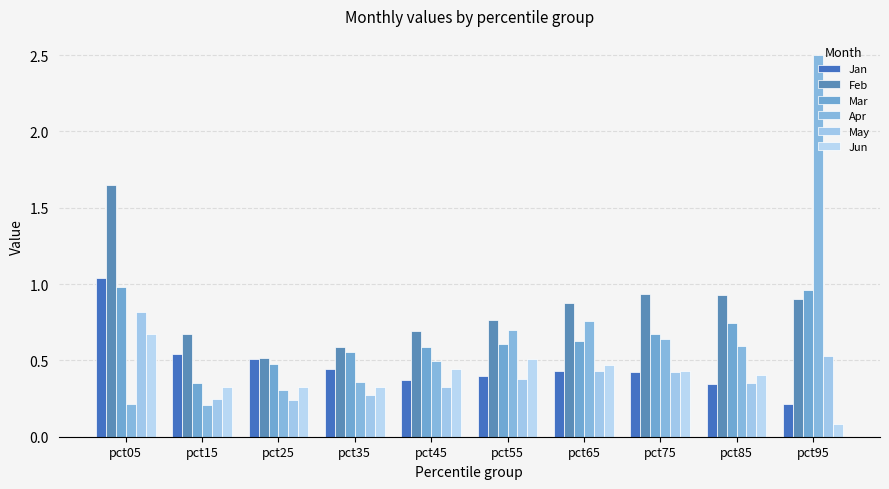

What value does the Feb series have at pct15?

0.7